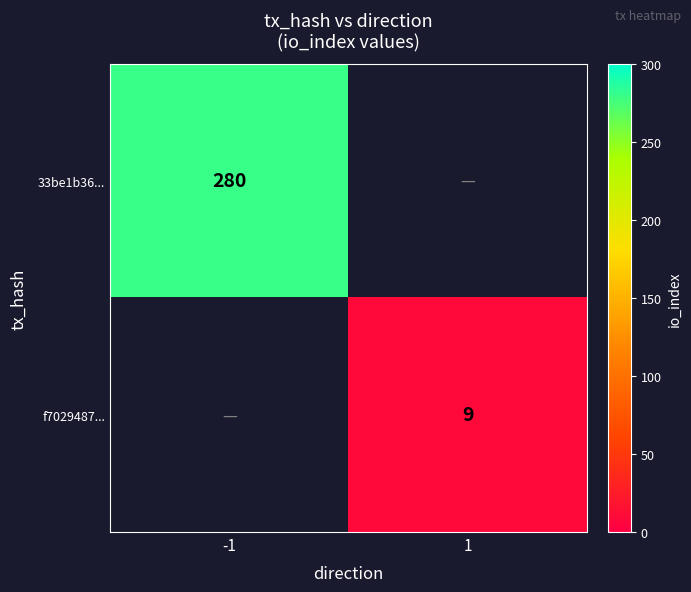

True or false: f7029487... has a value of 5 at 1.

False